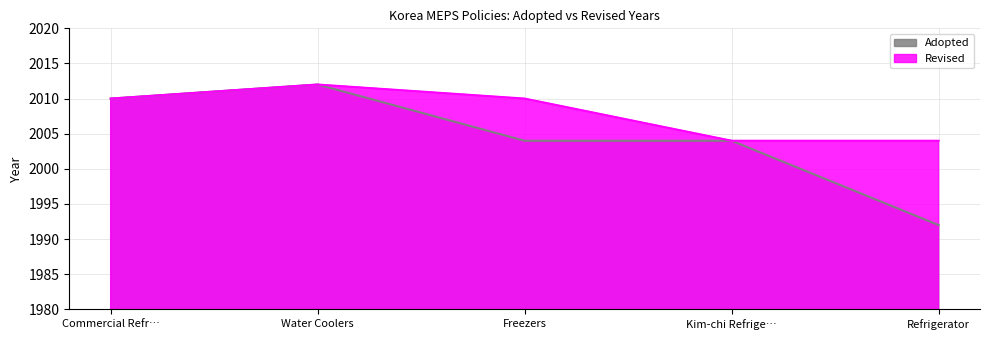

List the series in order of their overall mean, highest first.

Revised, Adopted